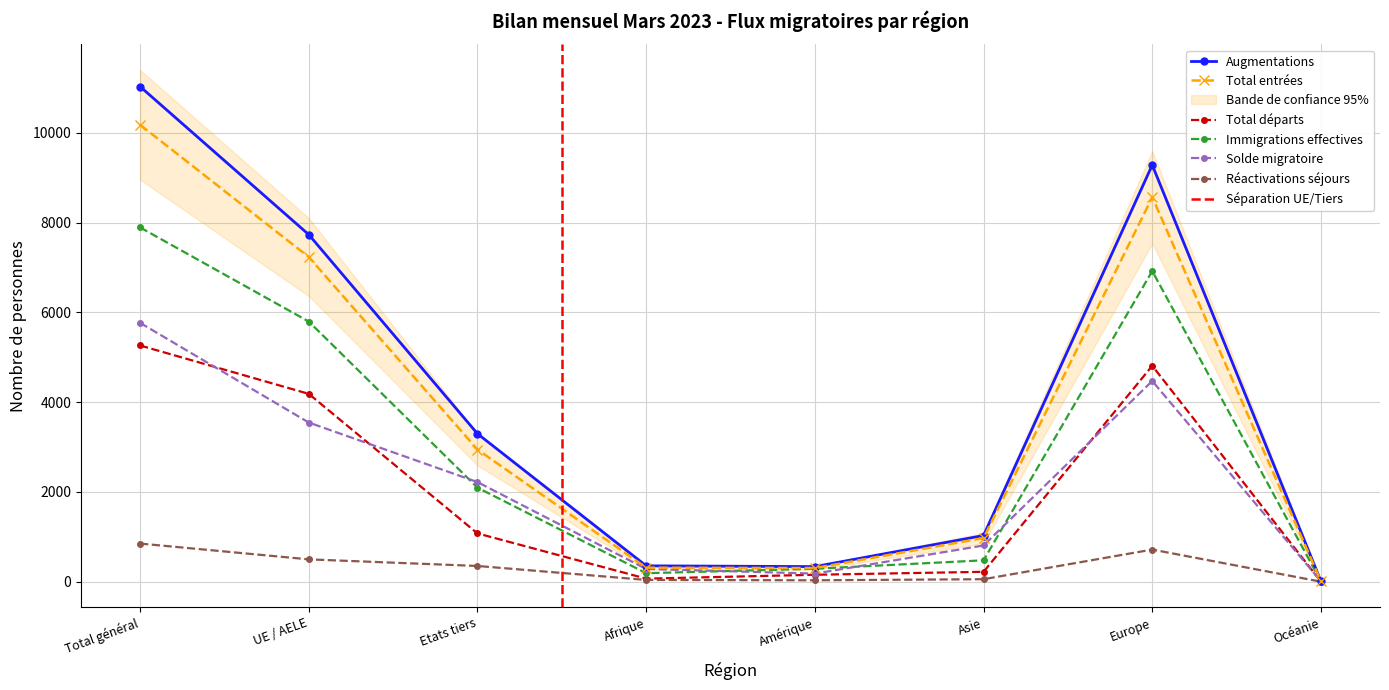

In Total entrées, how many points are higher than both neighbors (excluding endpoints)?

1